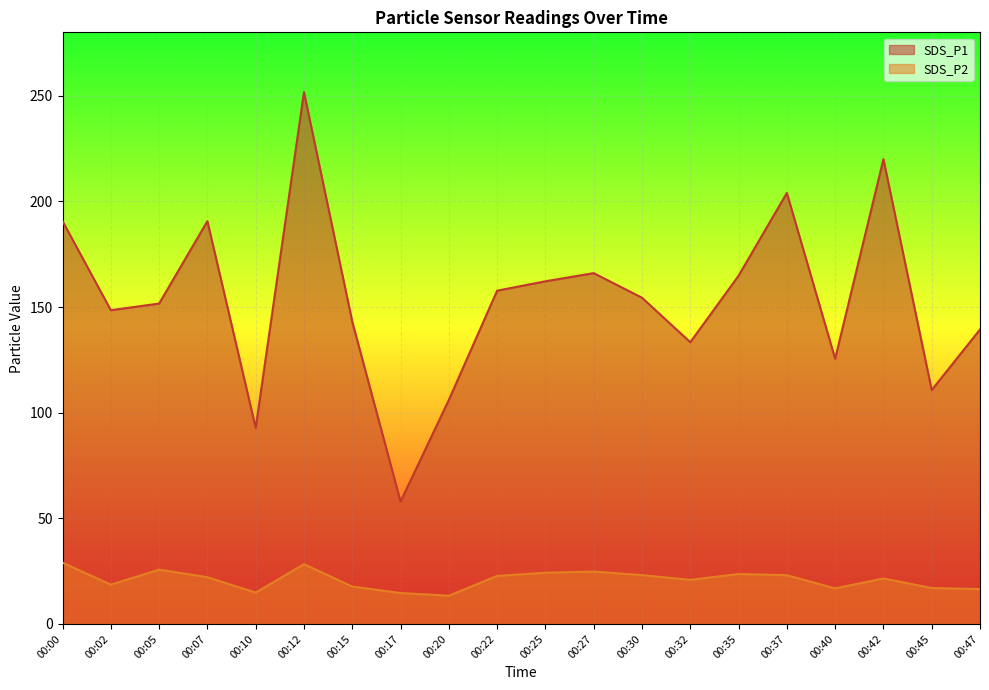

What is the difference between the highest and lowest values at 00:02?

129.9